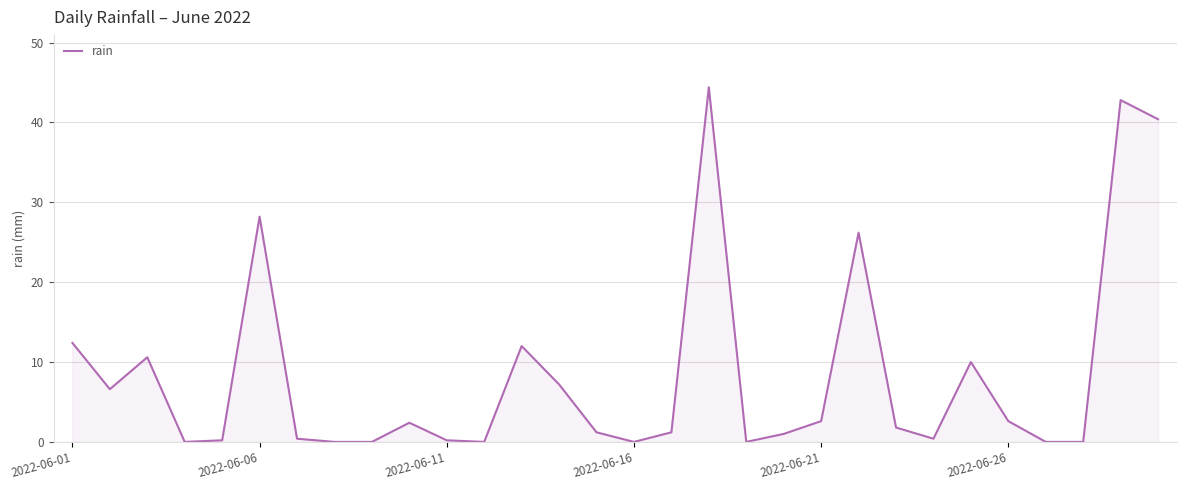

What is the greatest value displayed?

44.4